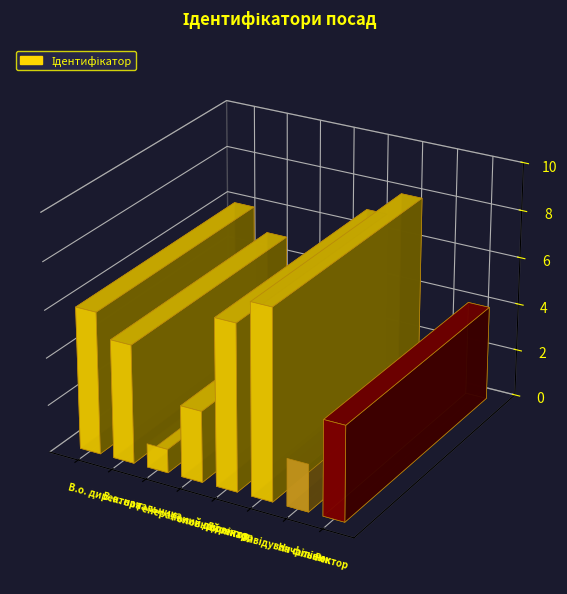

What is the sum of the values at Директор and Головний лікар?

10